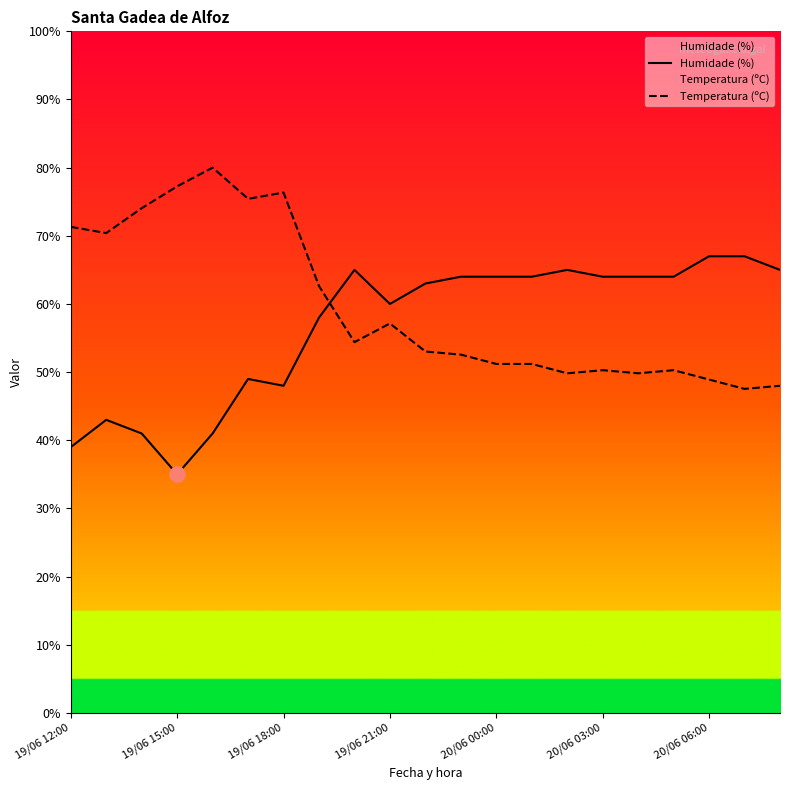

What are all the series names shown in the legend?

Humidade (%), Temperatura (ºC)